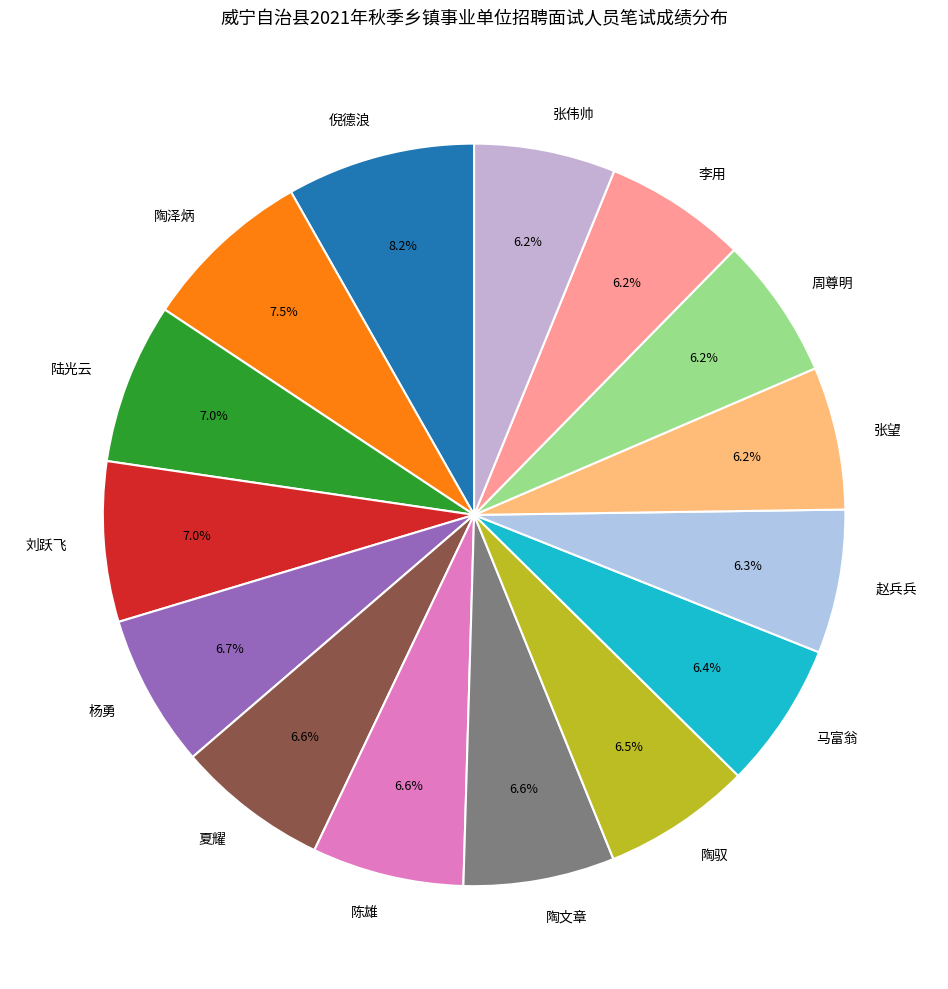

What is the ratio of the value at 陶泽炳 to the value at 夏耀?

1.1